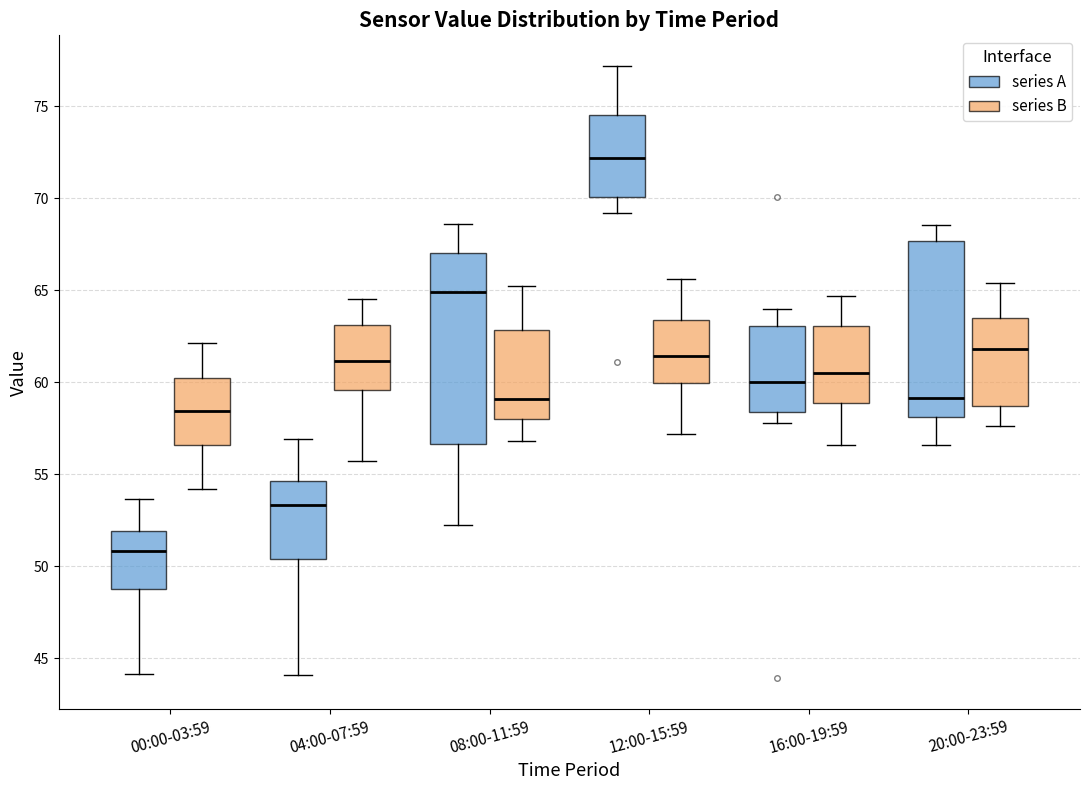

Which box is the tallest, from its lower edge to its upper edge?

08:00-11:59 (series A)